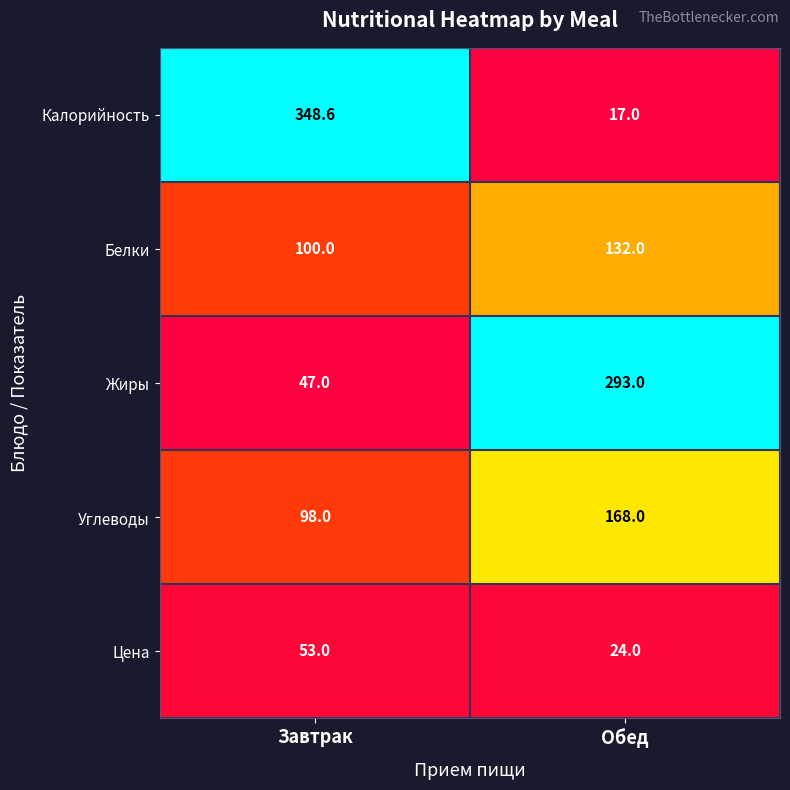

Reading left to right, what are all the values shown in this chart?

Калорийность: 348.6	17.0
Белки: 100.0	132.0
Жиры: 47.0	293.0
Углеводы: 98.0	168.0
Цена: 53.0	24.0